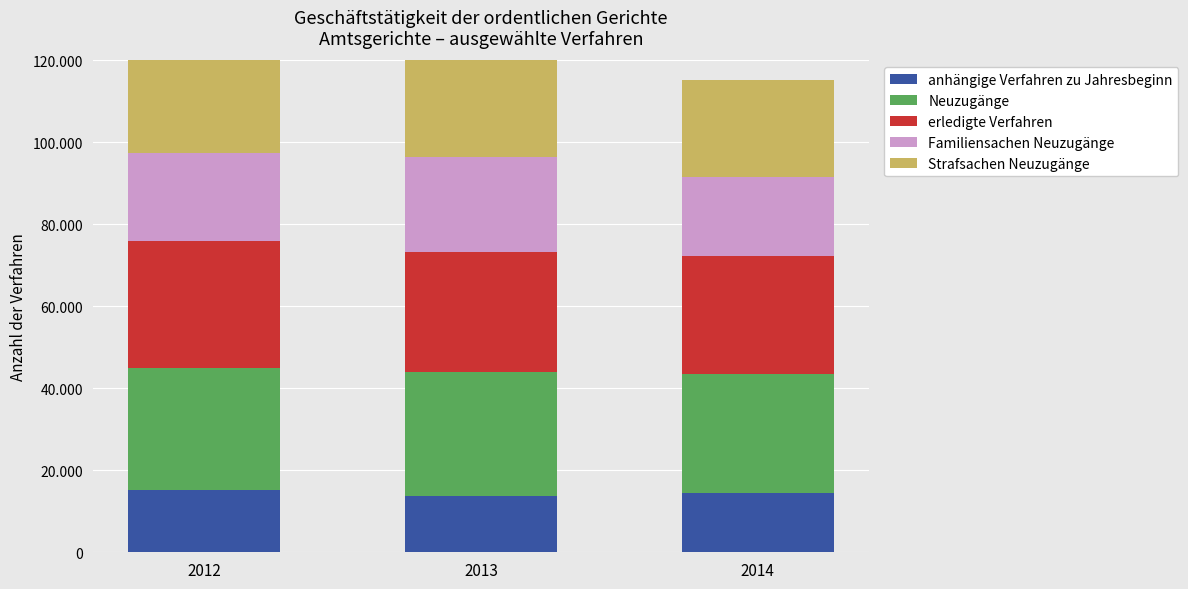

Which series has the widest spread of values?

Familiensachen Neuzugänge